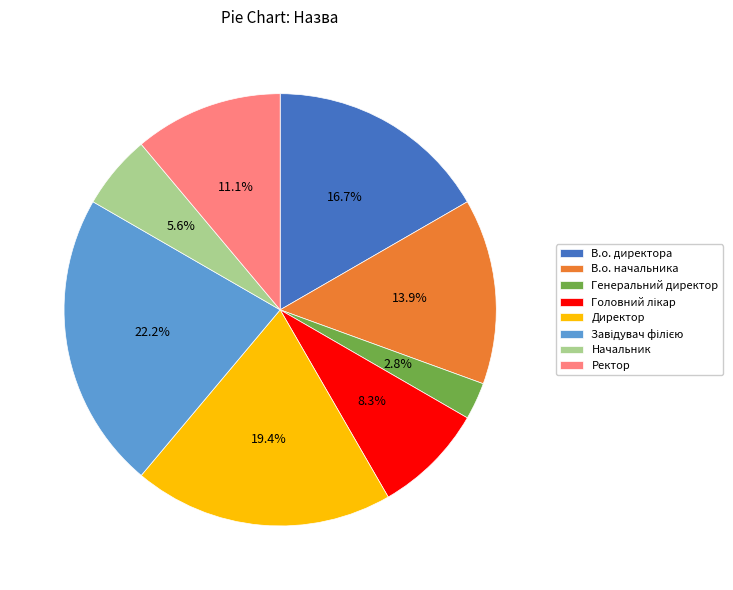

Between Директор and В.о. директора, which is larger?

Директор